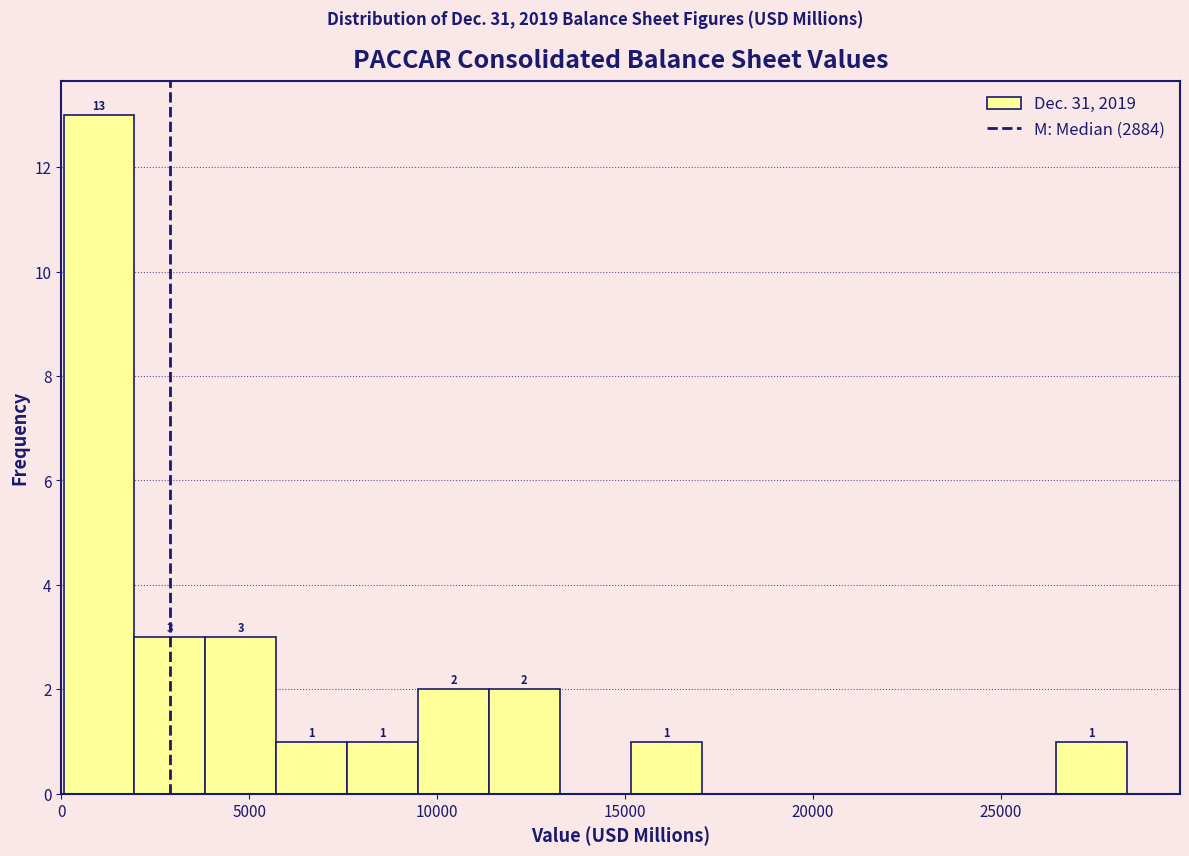

Around what value on the x-axis is the tallest bar? Give the approximate position of its centre, as read against the axis.

1000